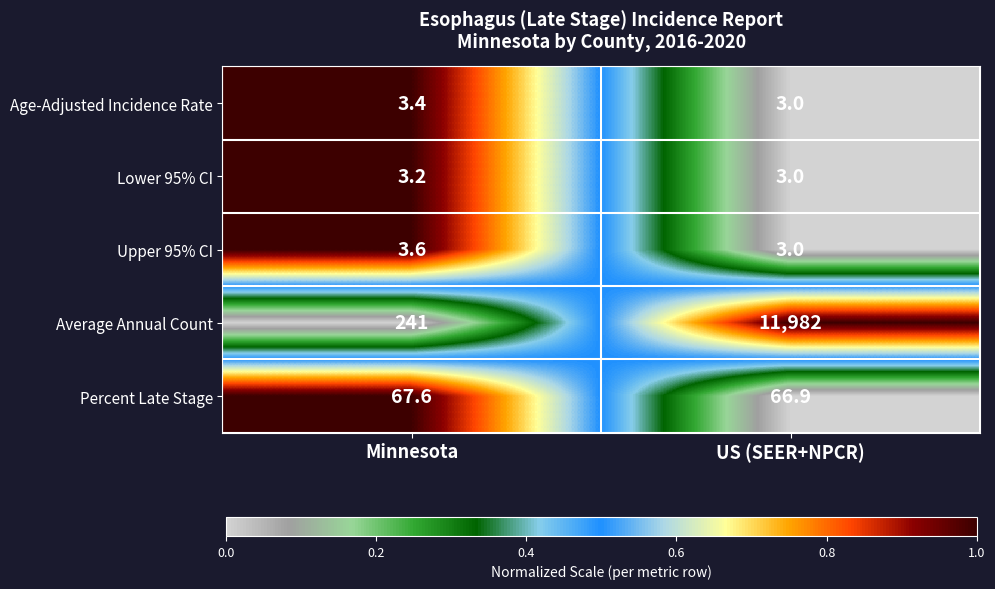

Which category has the highest value in the Average Annual Count series?

US (SEER+NPCR)